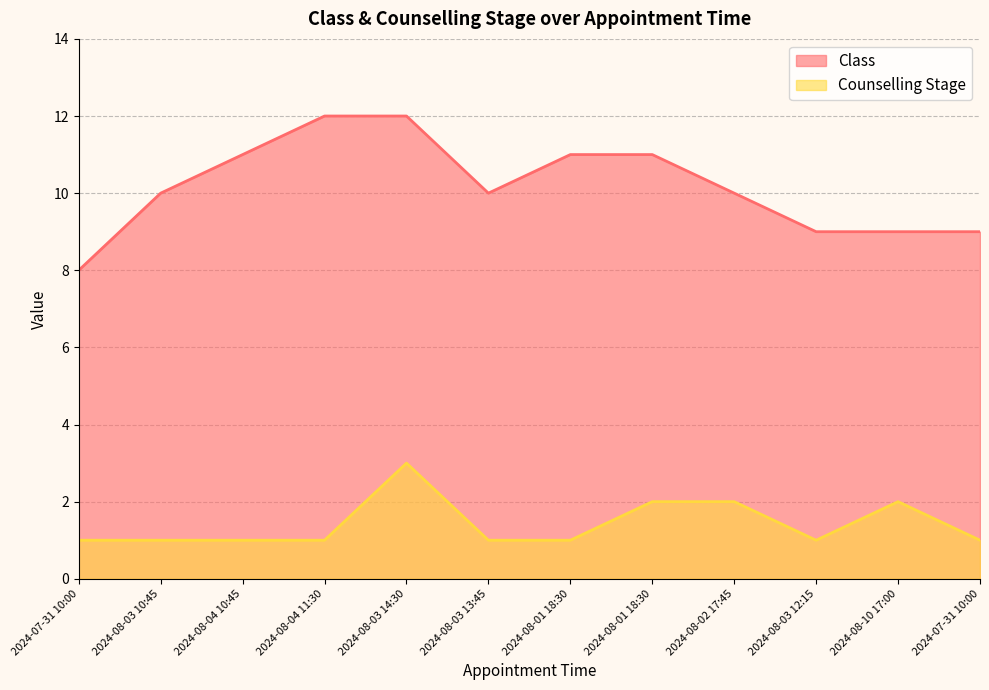

Which category has the lowest value in the Counselling Stage series?

2024-07-31 10:00